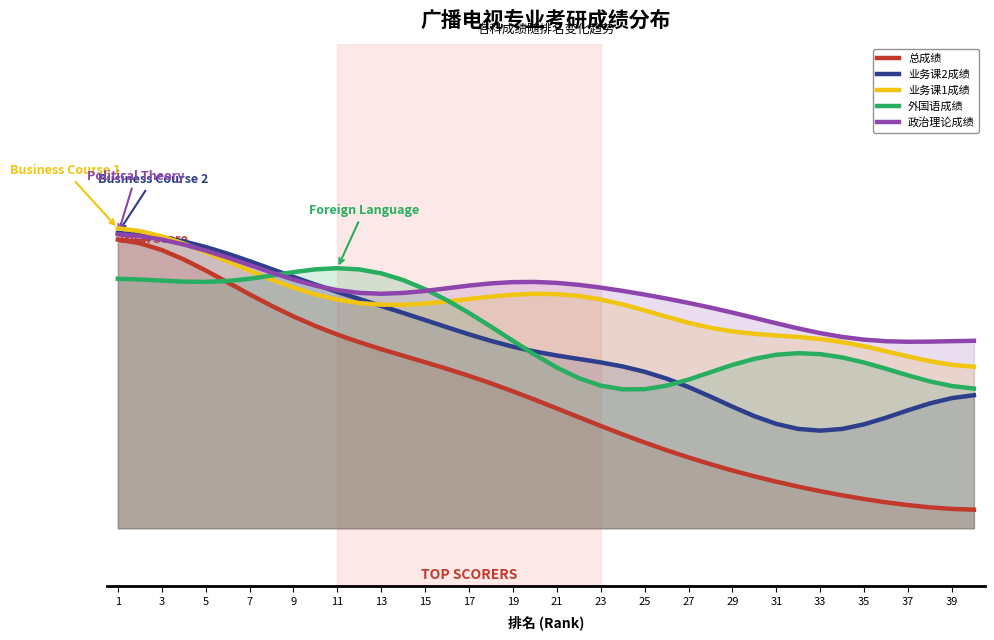

How many categories are shown in the chart?

40